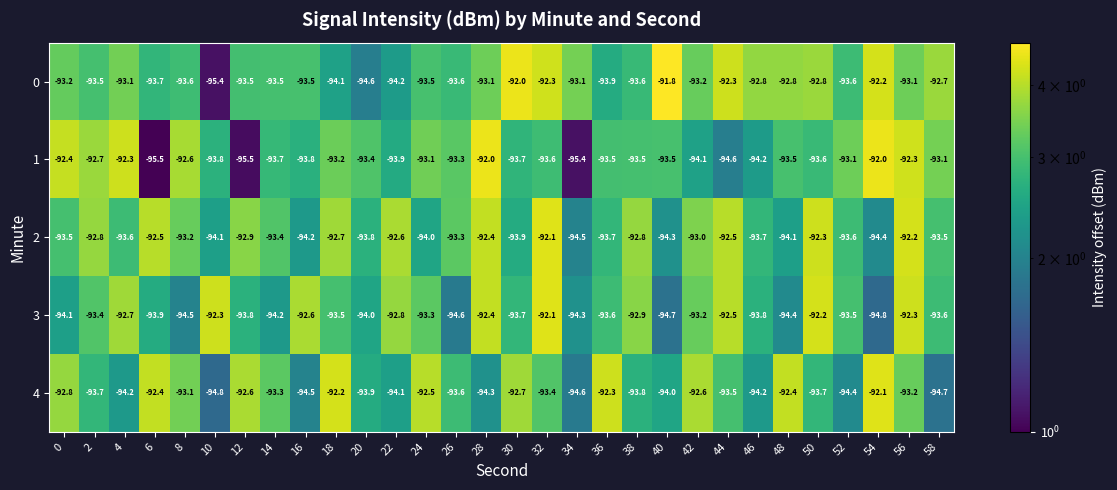

The 3 series shows -50.4 at 34. True or false?

False